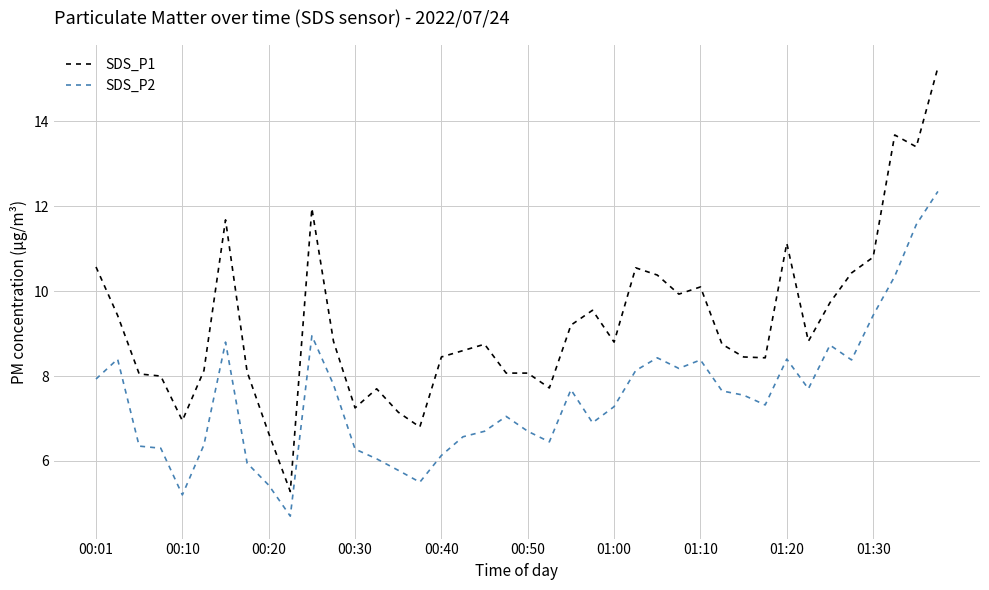

How many lines are shown in the chart?

2